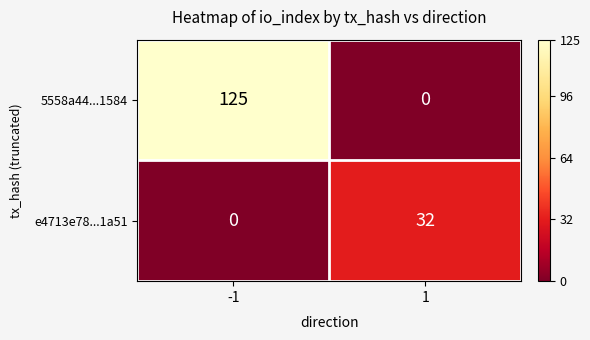

What is the difference between the maximum and minimum values in the e4713e78...1a51 series?

32